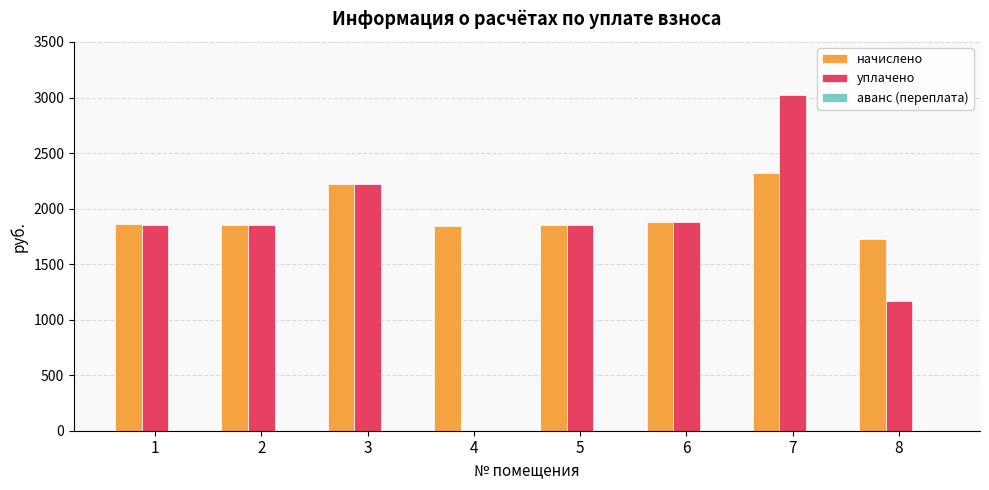

What is the greatest value displayed?

3018.1